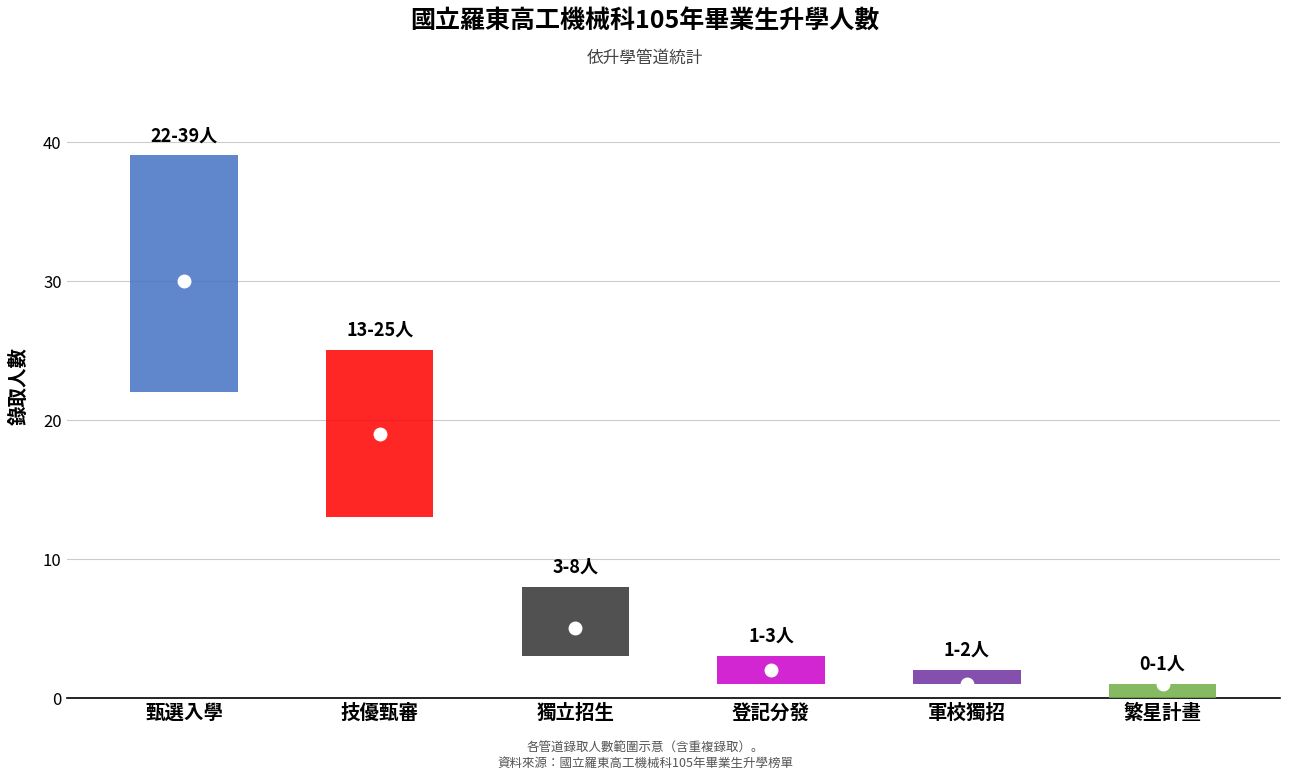

How many distinct data groups are displayed?

1